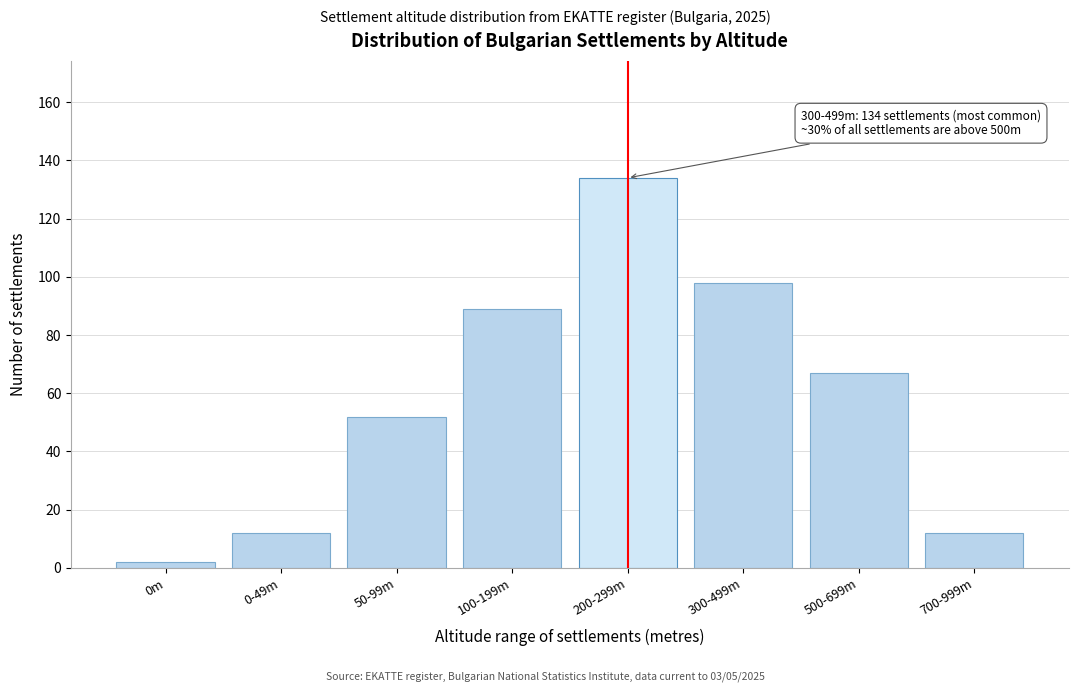

Reading right to left, transcribe all the data shown in this chart.

700-999m=12	500-699m=67	300-499m=98	200-299m=134	100-199m=89	50-99m=52	0-49m=12	0m=2